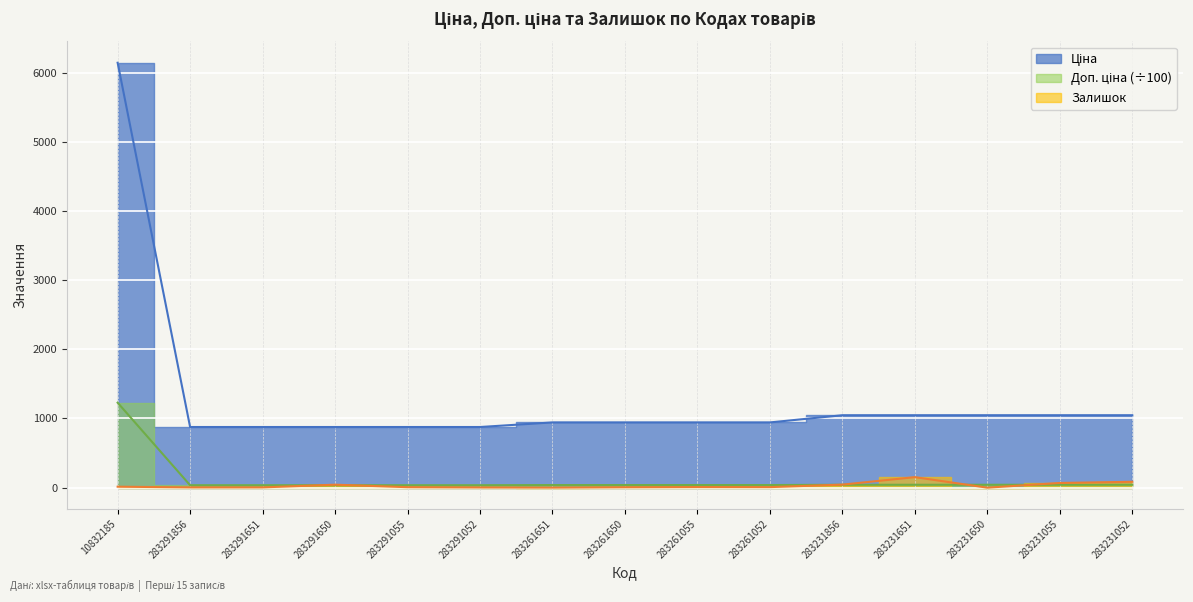

At 283291856, list the series in order from largest to smallest.

Ціна, Доп. ціна, Залишок